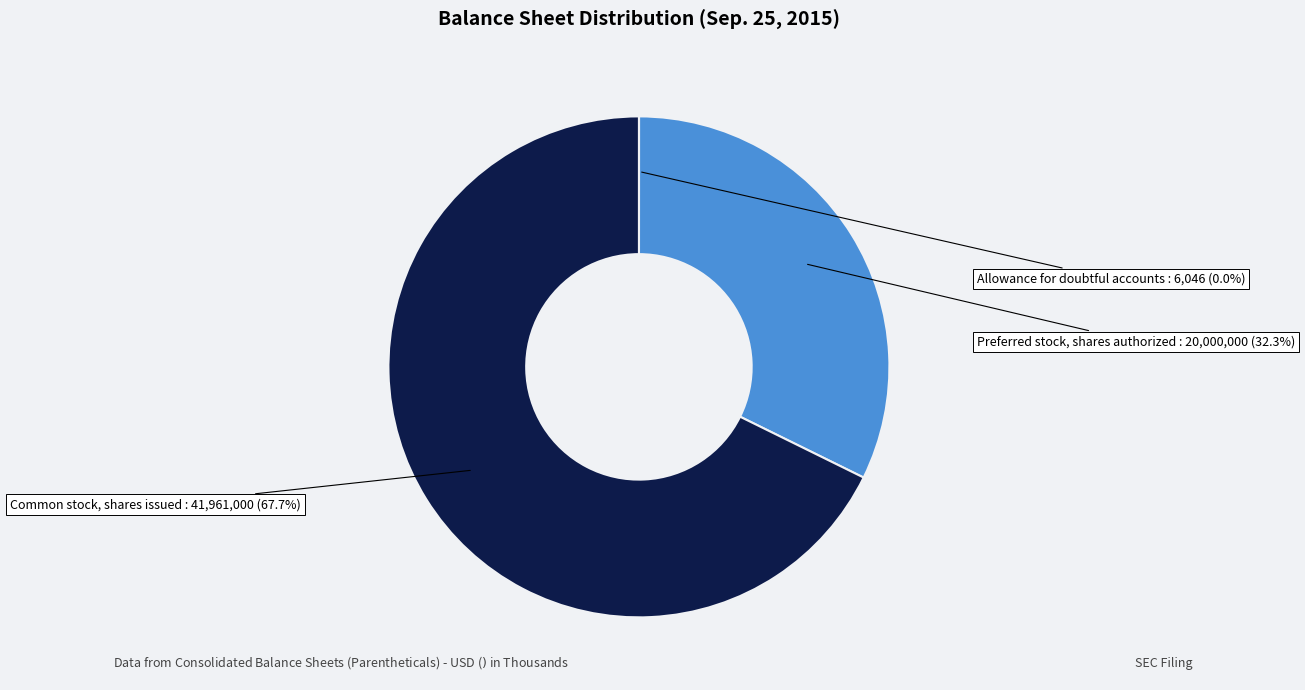

Is there a majority slice in this chart?

Yes